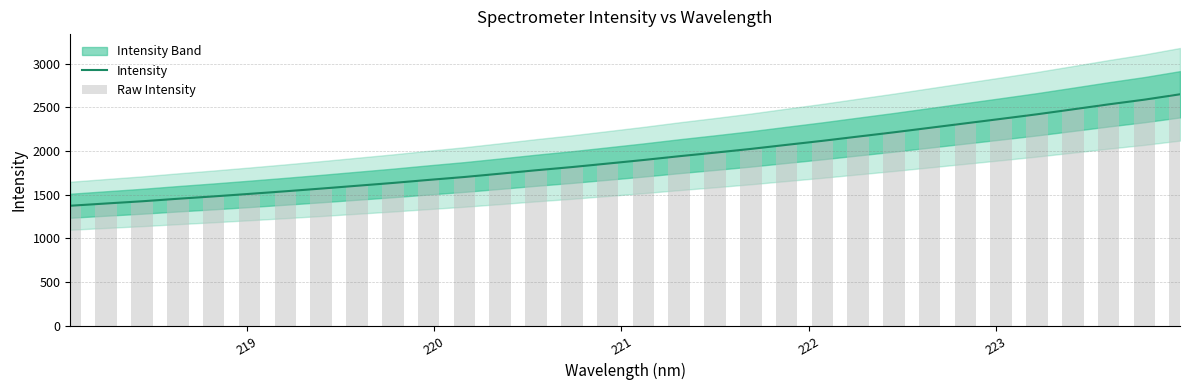

What is the maximum value for Intensity?

2650.6